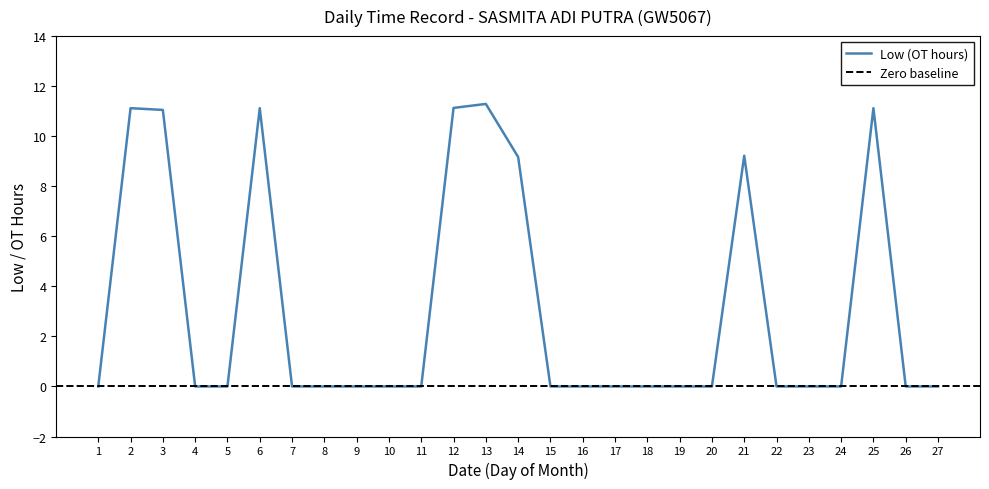

Reading left to right, extract all data points from this chart.

1=0.0	2=11.1	3=11.1	4=0.0	5=0.0	6=11.1	7=0.0	8=0.0	9=0.0	10=0.0	11=0.0	12=11.1	13=11.3	14=9.2	15=0.0	16=0.0	17=0.0	18=0.0	19=0.0	20=0.0	21=9.2	22=0.0	23=0.0	24=0.0	25=11.1	26=0.0	27=0.0